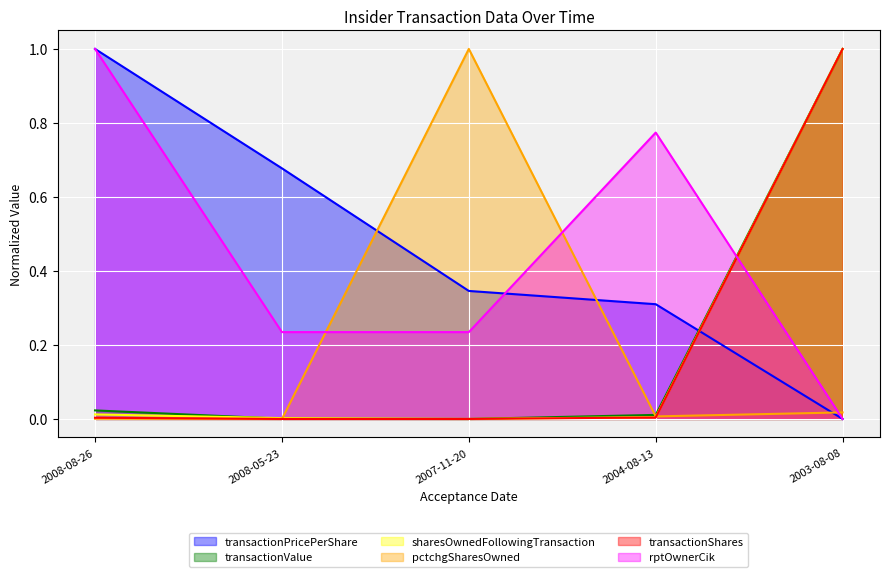

Is it true that transactionValue equals 1.0 at 2003-08-08?

True